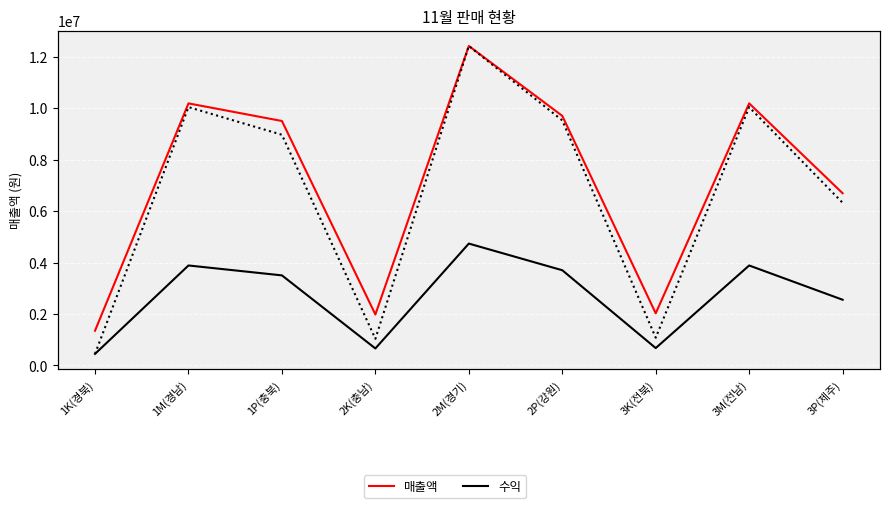

At 1K(경북), list the series in order from smallest to largest.

수익, 수익(right), 매출액